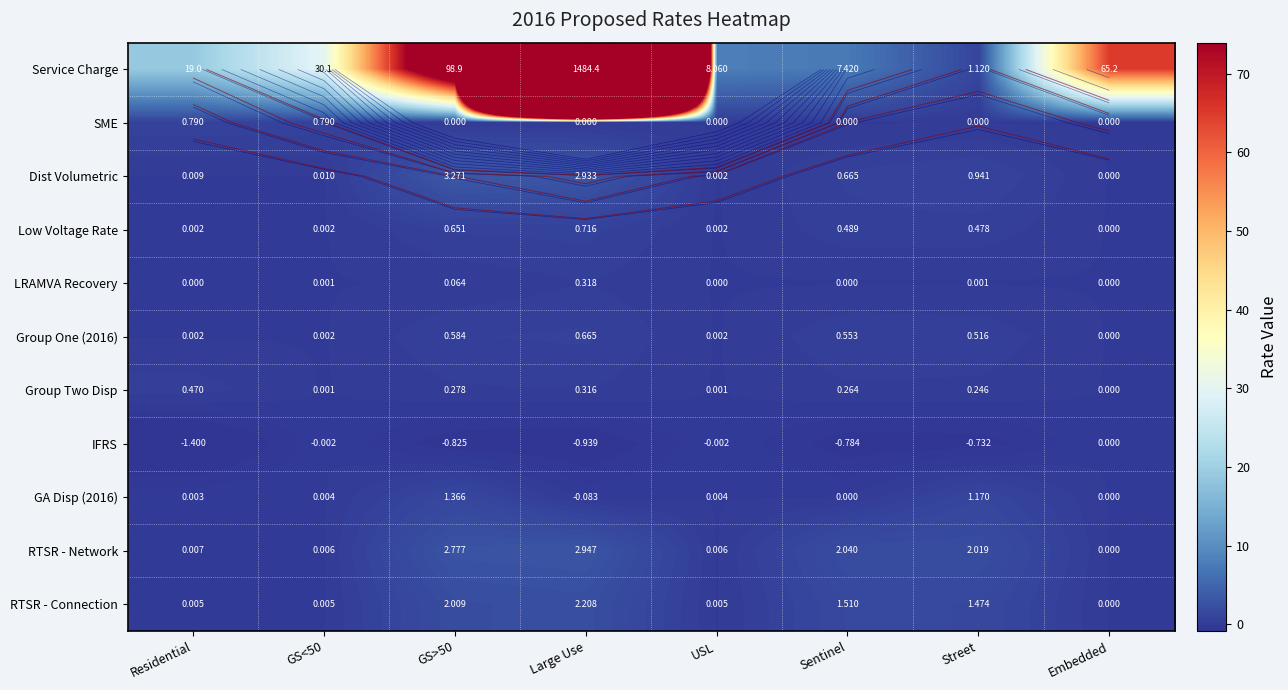

Which series changed the most between Large Use and Street?

Service Charge